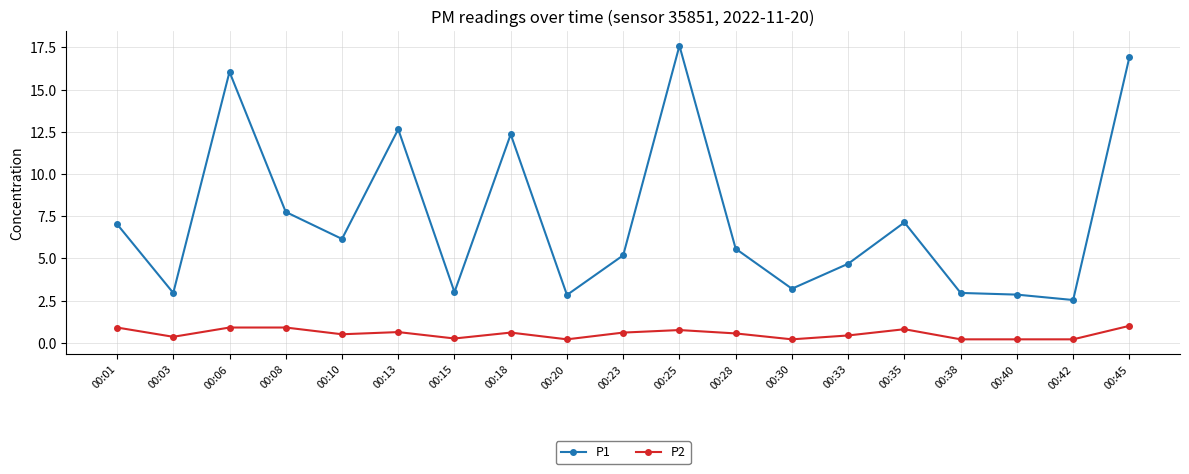

What is the difference between the second highest and minimum values in the P1 series?

14.4